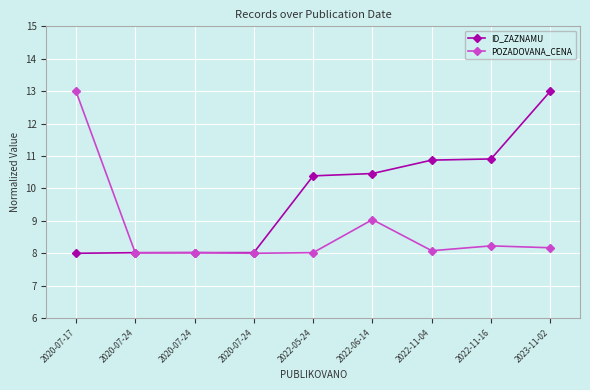

Where does the ID_ZAZNAMU series first go above 10?

2022-05-24